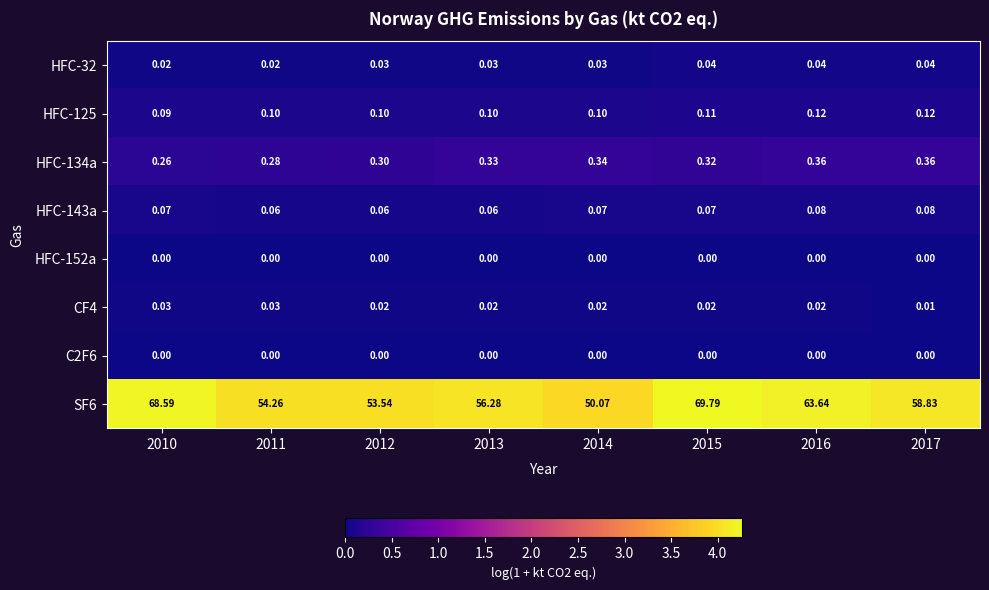

At how many categories does at least one series exceed 2?

8